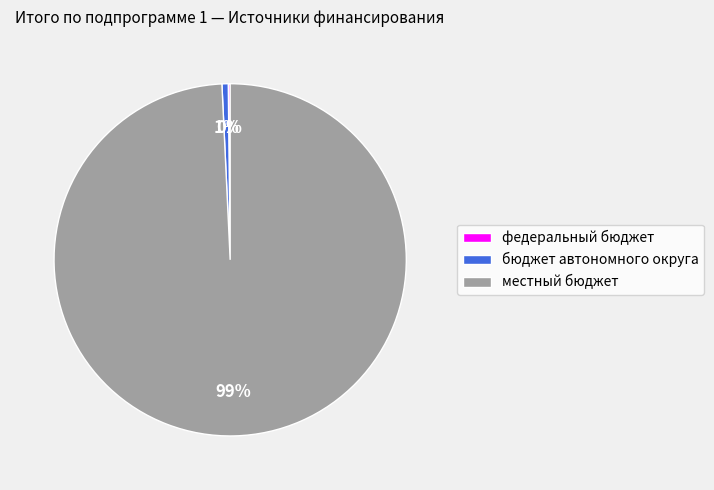

Which category has the biggest portion of the pie?

местный бюджет